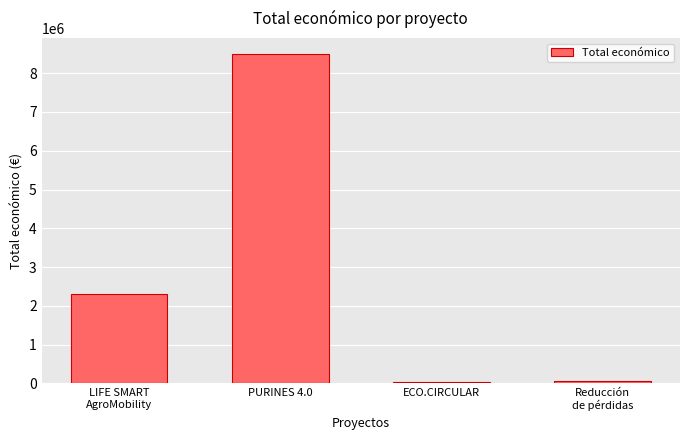

What position from the right is PURINES 4.0?

3